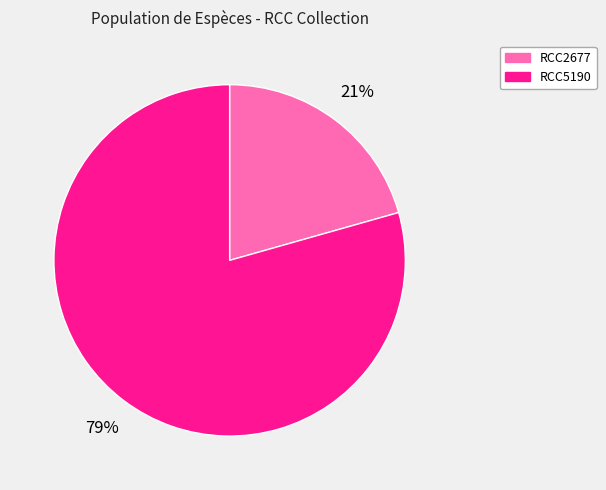

Is it true that RCC5190 is 71% of the pie?

False